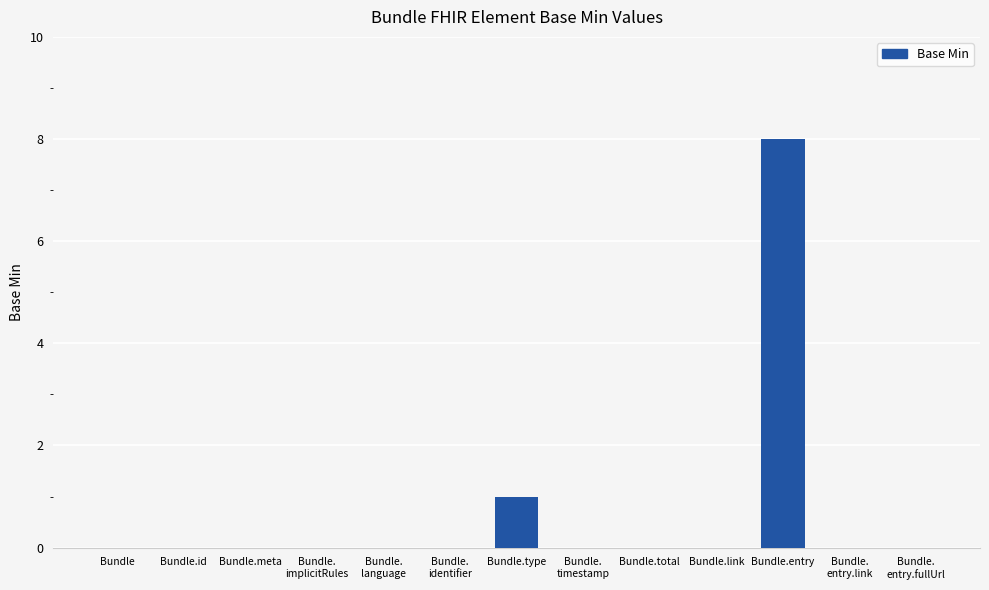

How many data points does each series have?

13